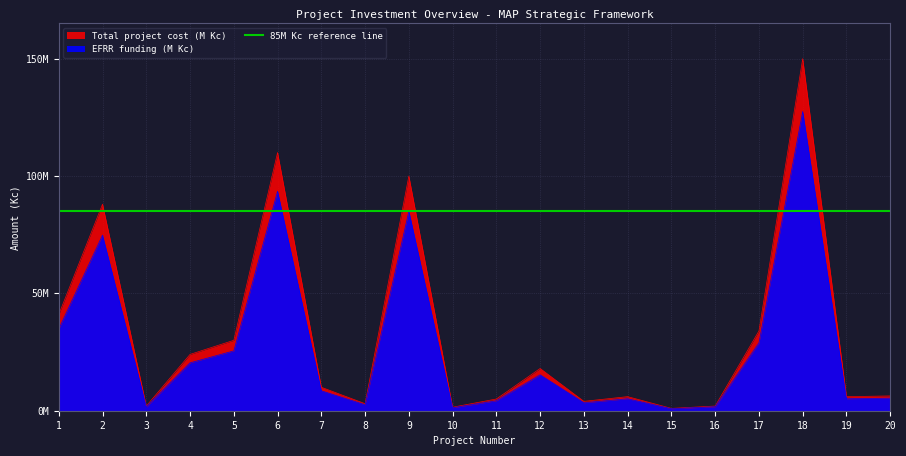

True or false: Total project cost (M Kc) has a value of 24000000 at 4.

True